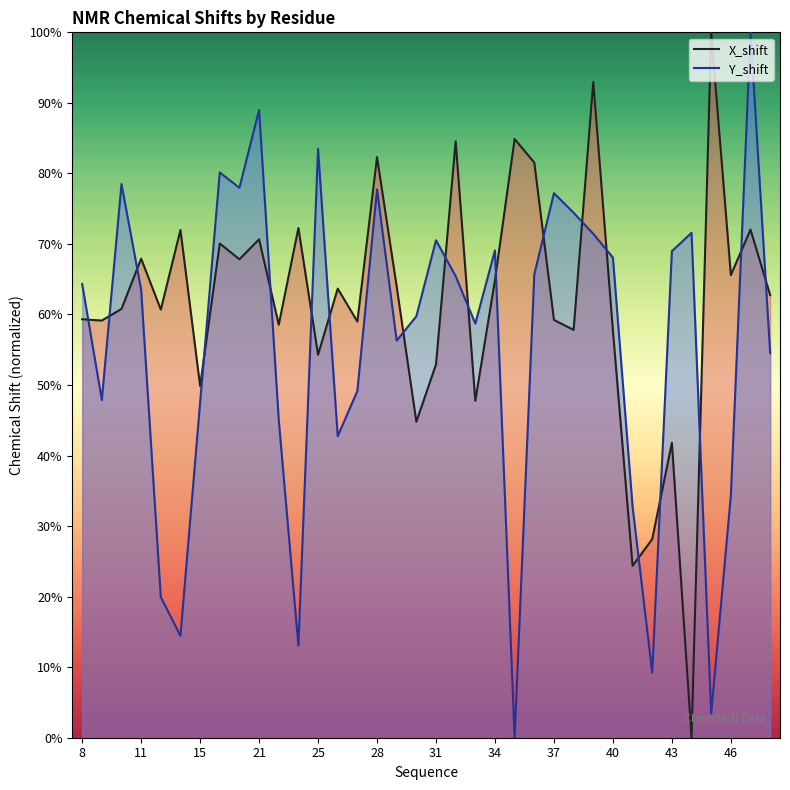

Rank the series at 34 from highest to lowest value.

Y_shift, X_shift